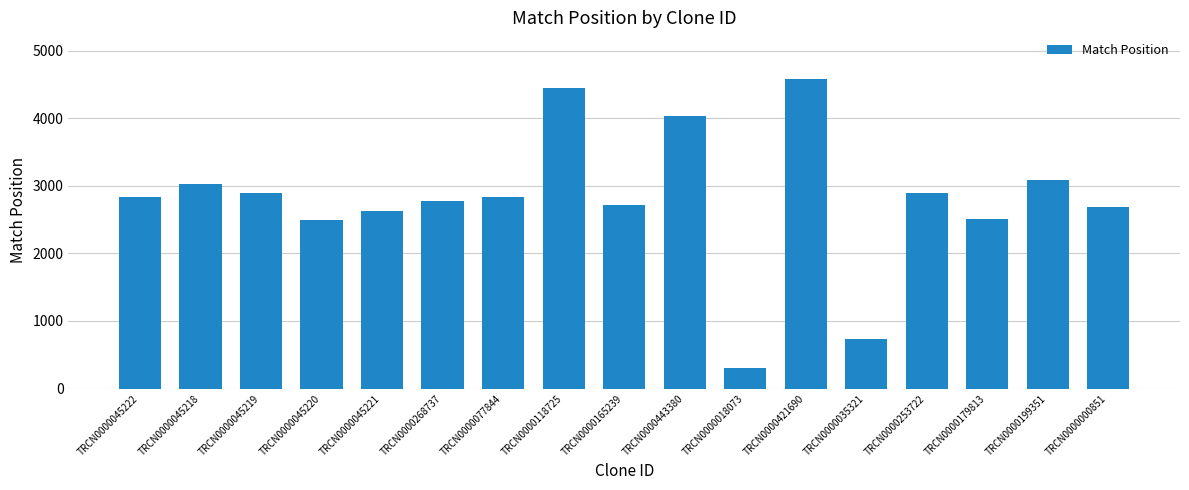

What is the approximate value at TRCN0000045221?

2624